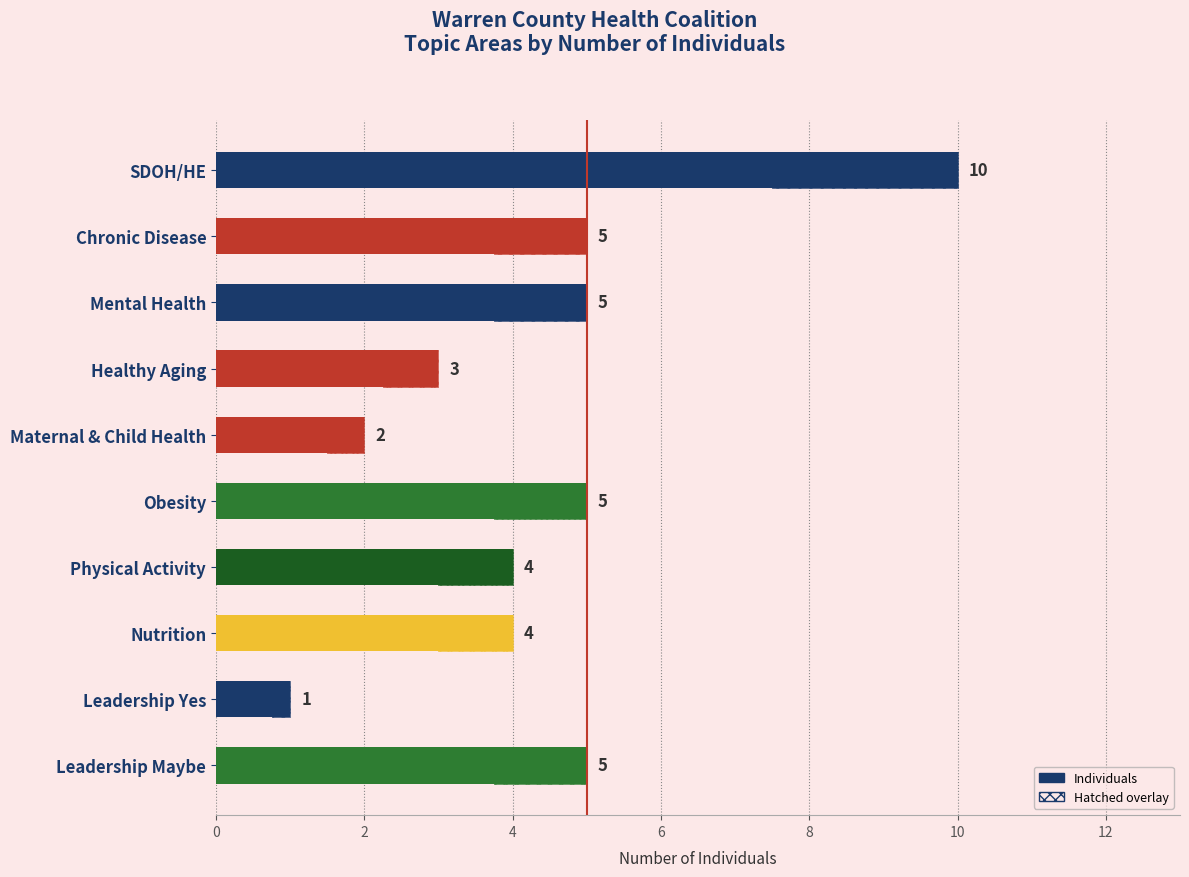

The value at Leadership Maybe is 5. True or false?

True